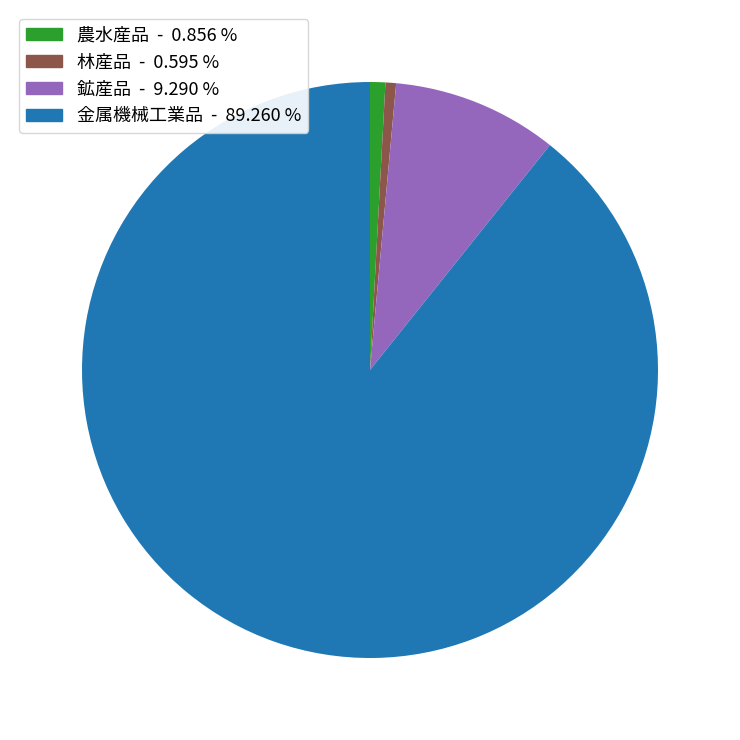

How many slices are in this pie chart?

4